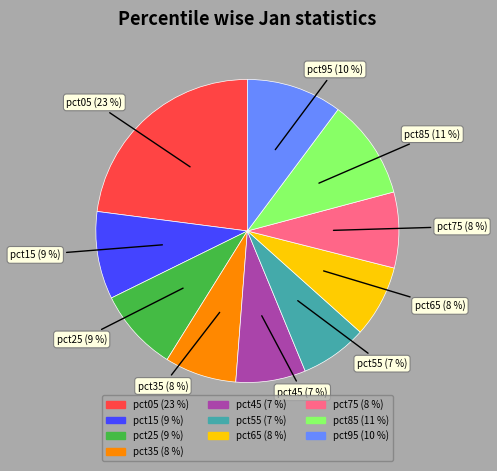

Count the number of slices in the pie.

10